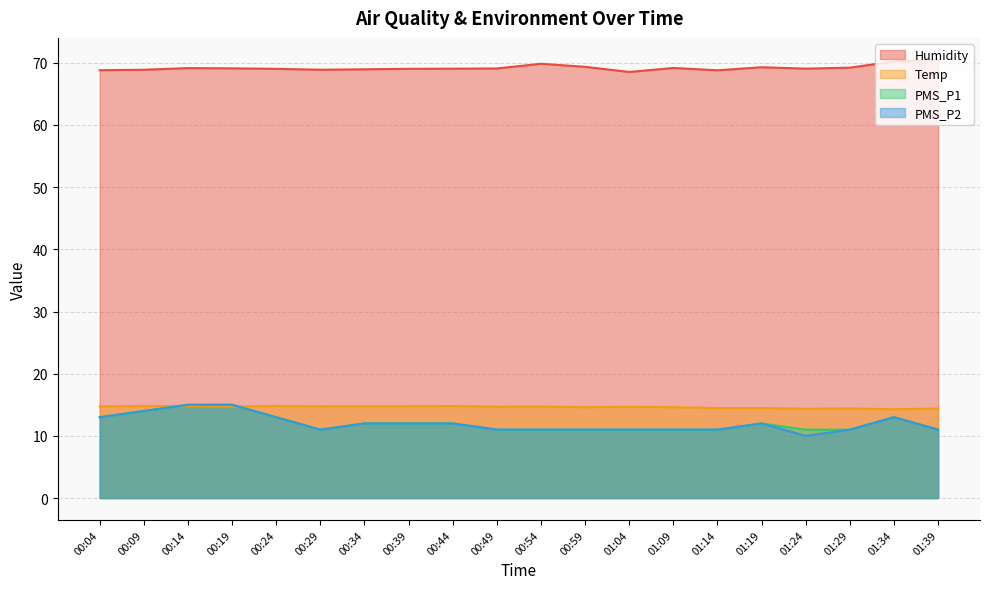

Rank the series by their maximum value, from lowest to highest.

Temp, PMS_P1, PMS_P2, Humidity